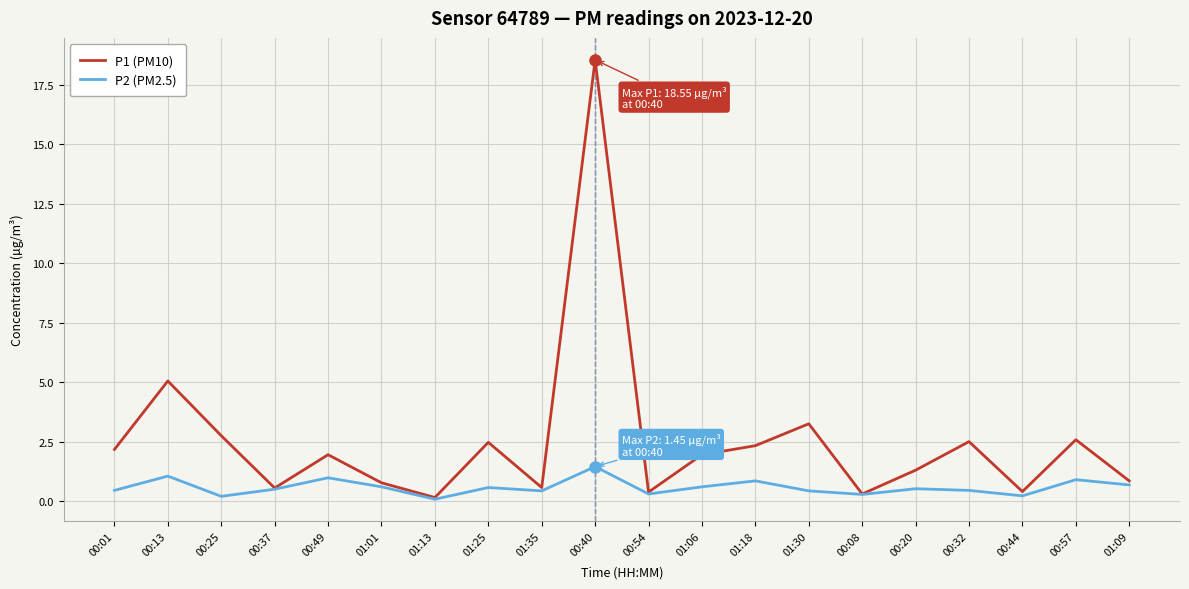

Which series has the largest range (max minus min)?

P1 (PM10)